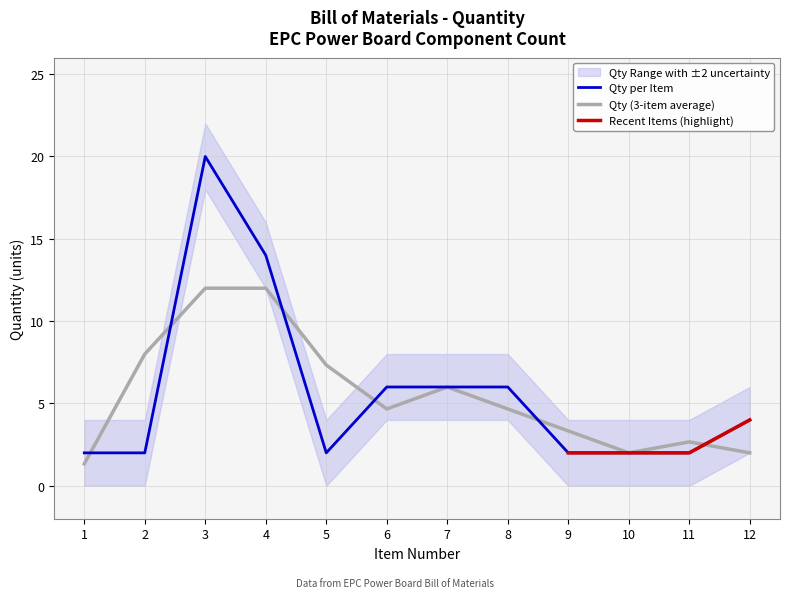

What is the minimum value shown in the chart?

2